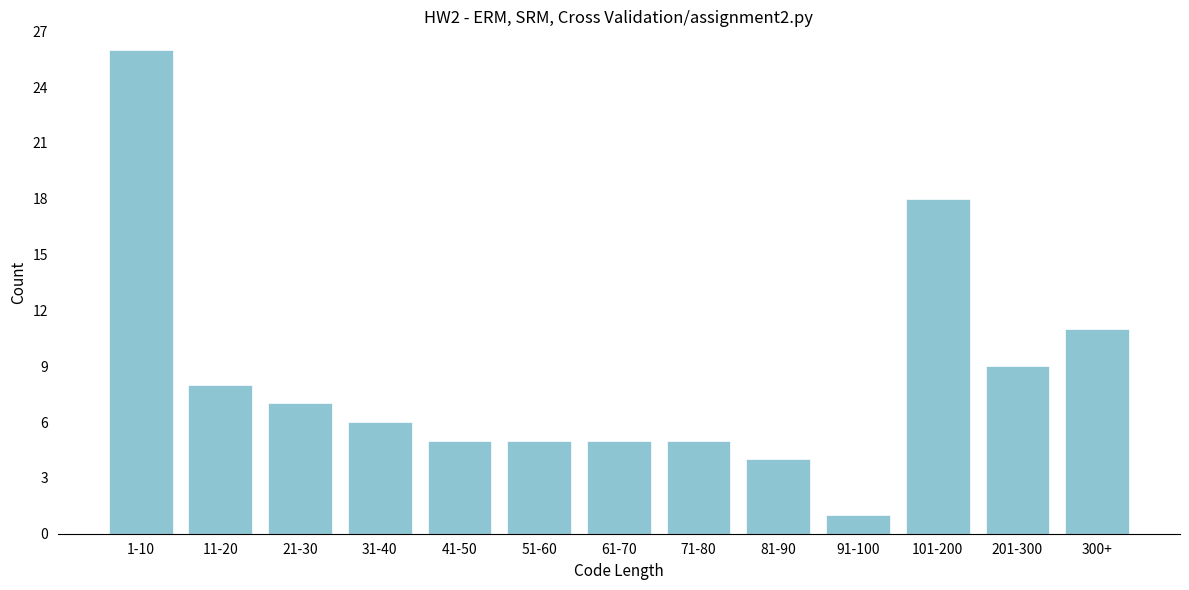

Reading right to left, list all the values displayed in this chart.

11	9	18	1	4	5	5	5	5	6	7	8	26